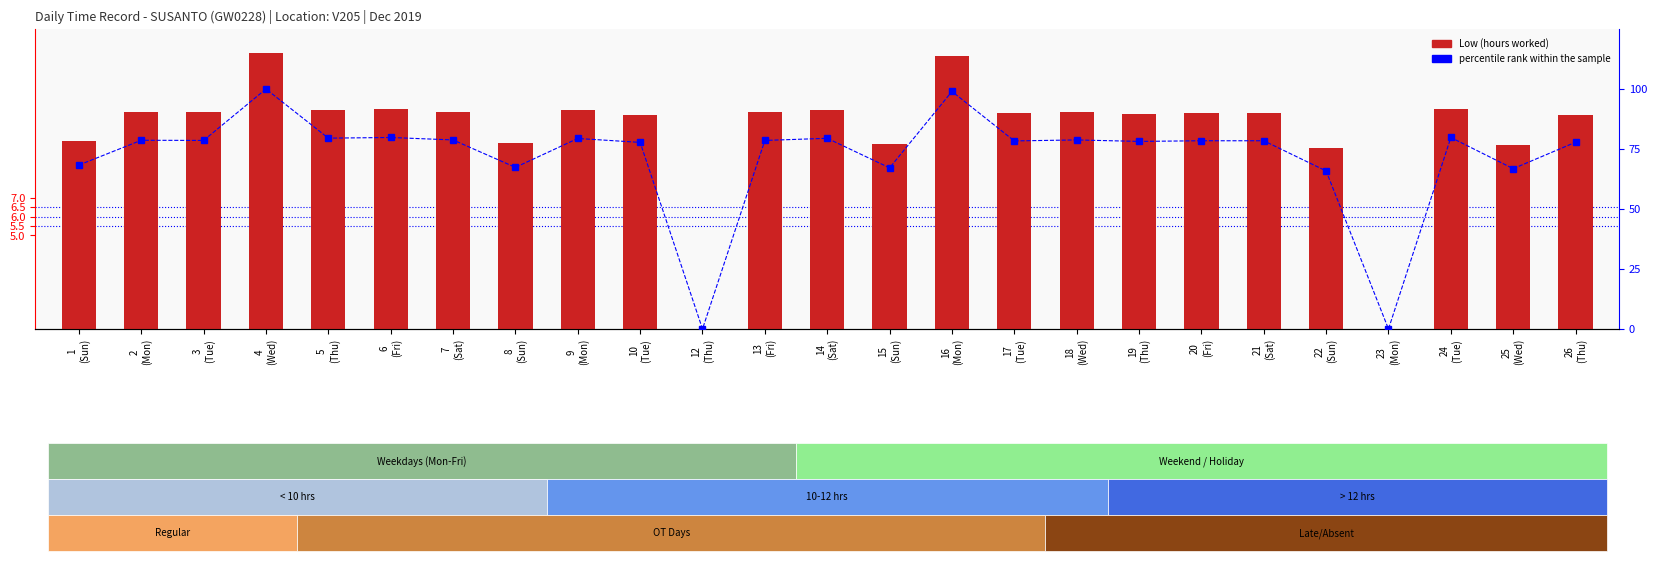

Rank the series by their maximum value, from highest to lowest.

percentile rank within the sample, Low (hours worked)